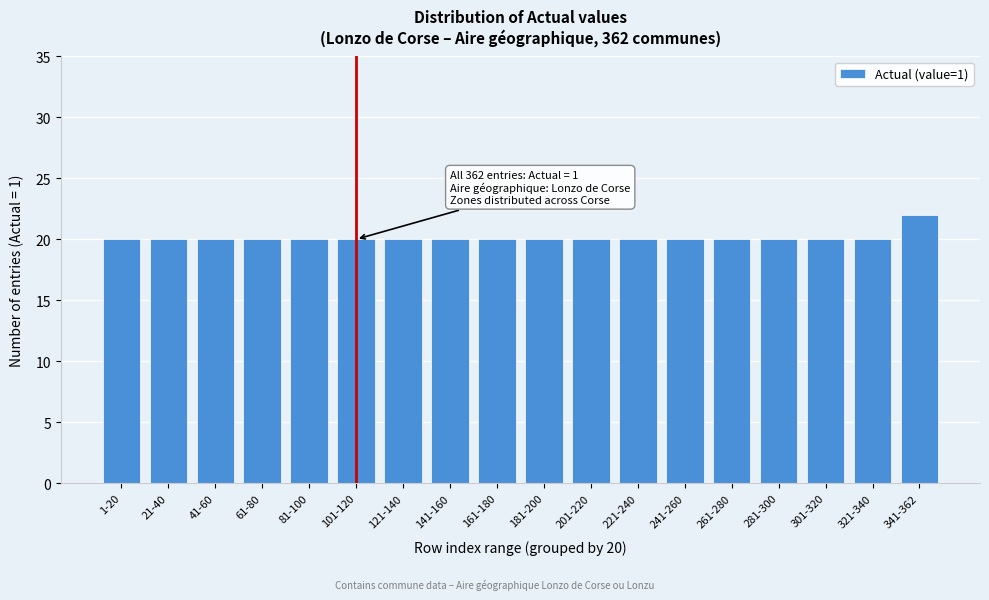

Reading left to right, extract all data points from this chart.

20	20	20	20	20	20	20	20	20	20	20	20	20	20	20	20	20	22